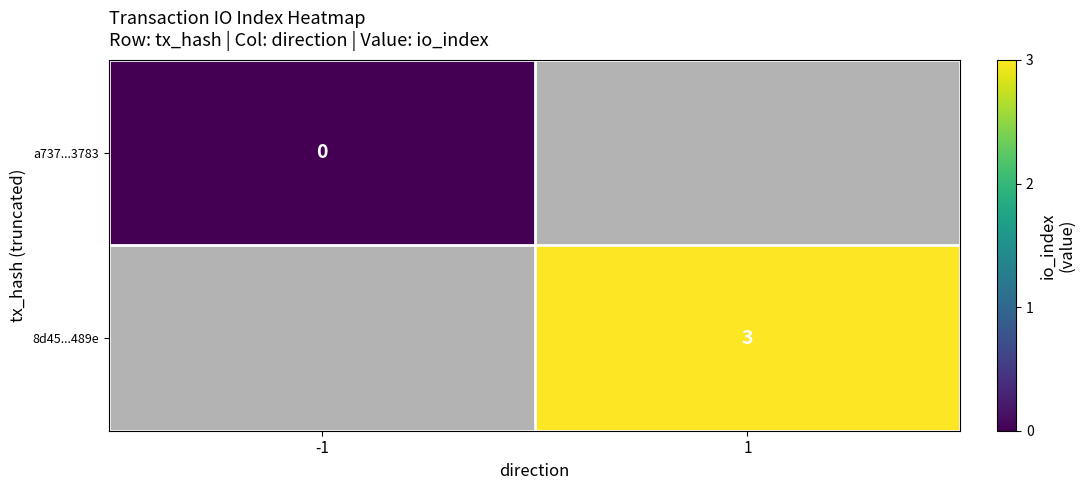

Between -1 and 1, which is larger?

1